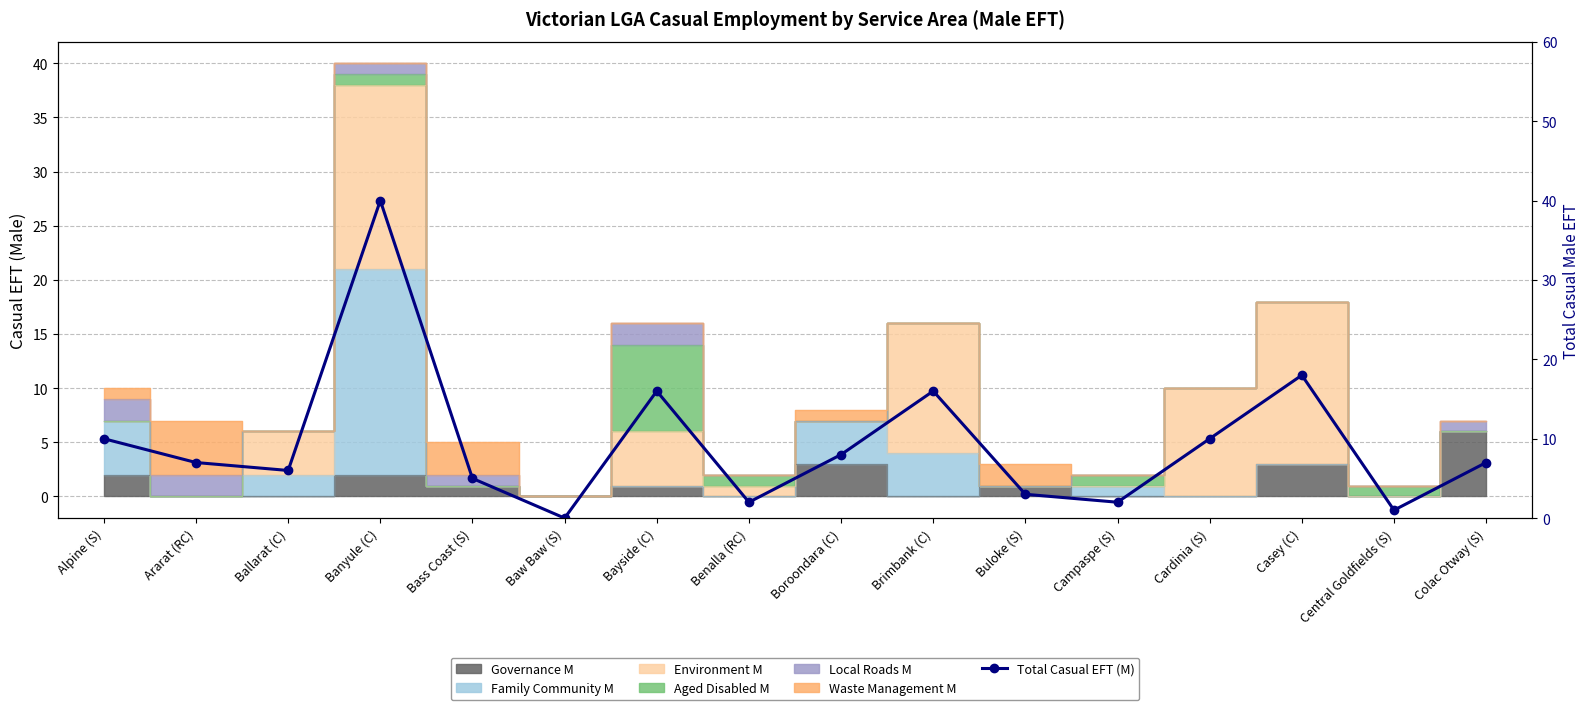

Reading left to right, transcribe all the data shown in this chart.

Alpine (S)=10	Ararat (RC)=7	Ballarat (C)=6	Banyule (C)=40	Bass Coast (S)=5	Baw Baw (S)=0	Bayside (C)=16	Benalla (RC)=2	Boroondara (C)=8	Brimbank (C)=16	Buloke (S)=3	Campaspe (S)=2	Cardinia (S)=10	Casey (C)=18	Central Goldfields (S)=1	Colac Otway (S)=7